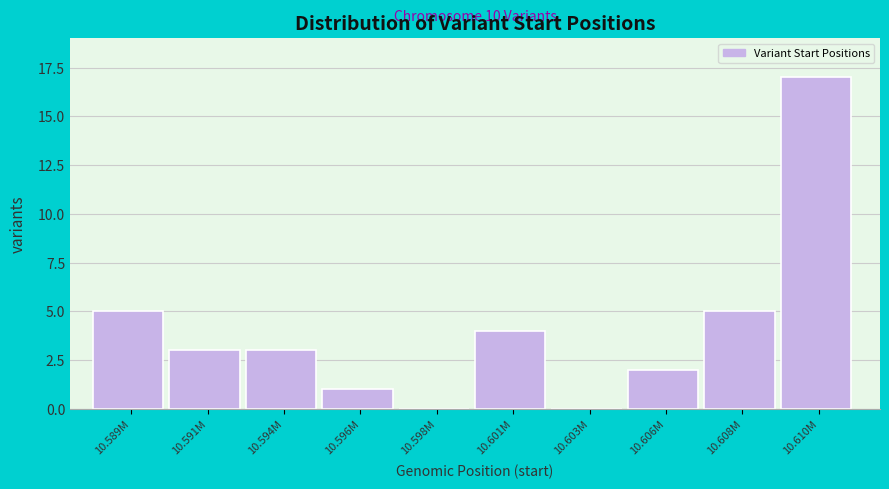

Reading left to right, list all the values displayed in this chart.

10.589M=5	10.591M=3	10.594M=3	10.596M=1	10.598M=0	10.601M=4	10.603M=0	10.606M=2	10.608M=5	10.610M=17